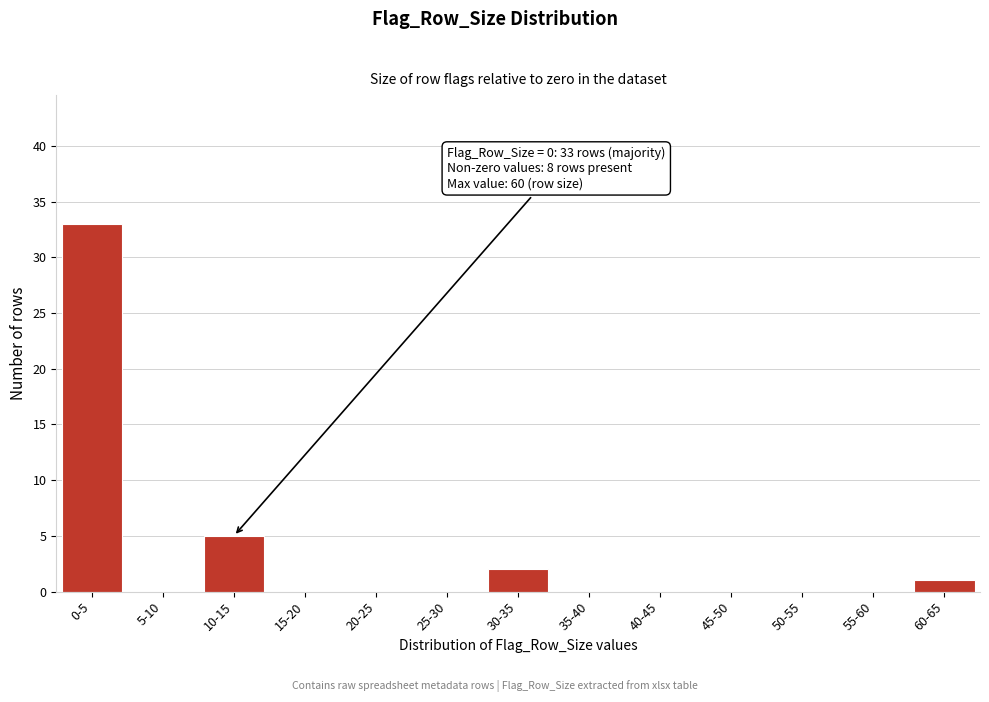

Reading left to right, list all the values displayed in this chart.

0-5=33	5-10=0	10-15=5	15-20=0	20-25=0	25-30=0	30-35=2	35-40=0	40-45=0	45-50=0	50-55=0	55-60=0	60-65=1